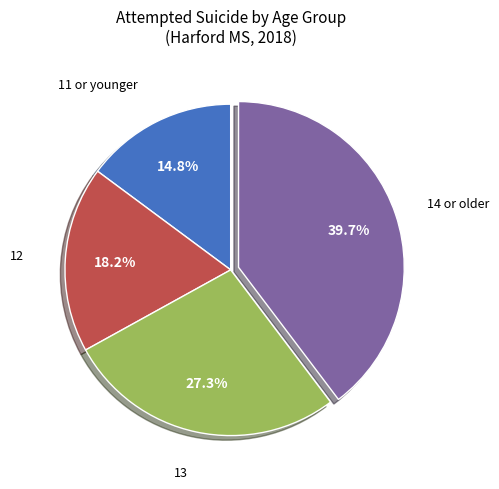

Does any single category account for the majority?

No